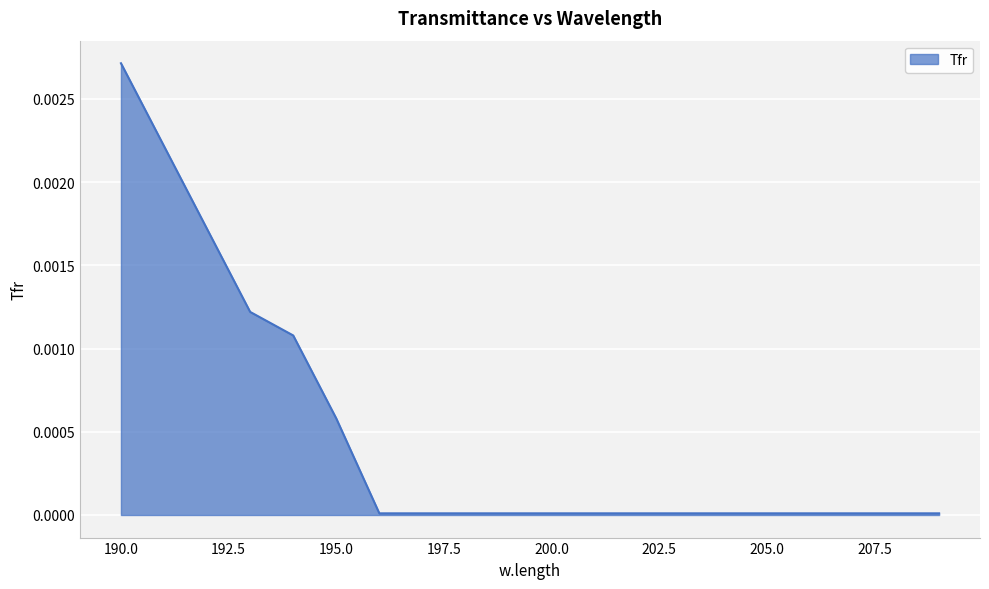

Rank the categories by value from highest to lowest.

190, 191, 192, 193, 194, 195, 196, 197, 198, 199, 200, 201, 202, 203, 204, 205, 206, 207, 208, 209